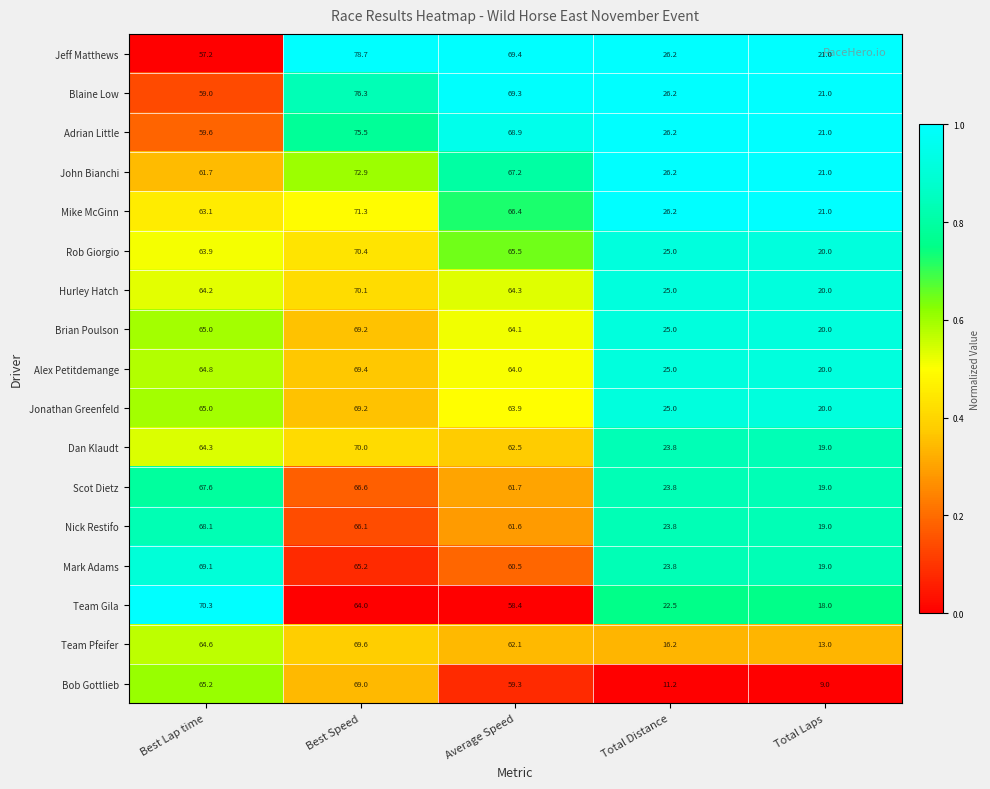

True or false: Blaine Low has a value of 21.0 at Total Laps.

True